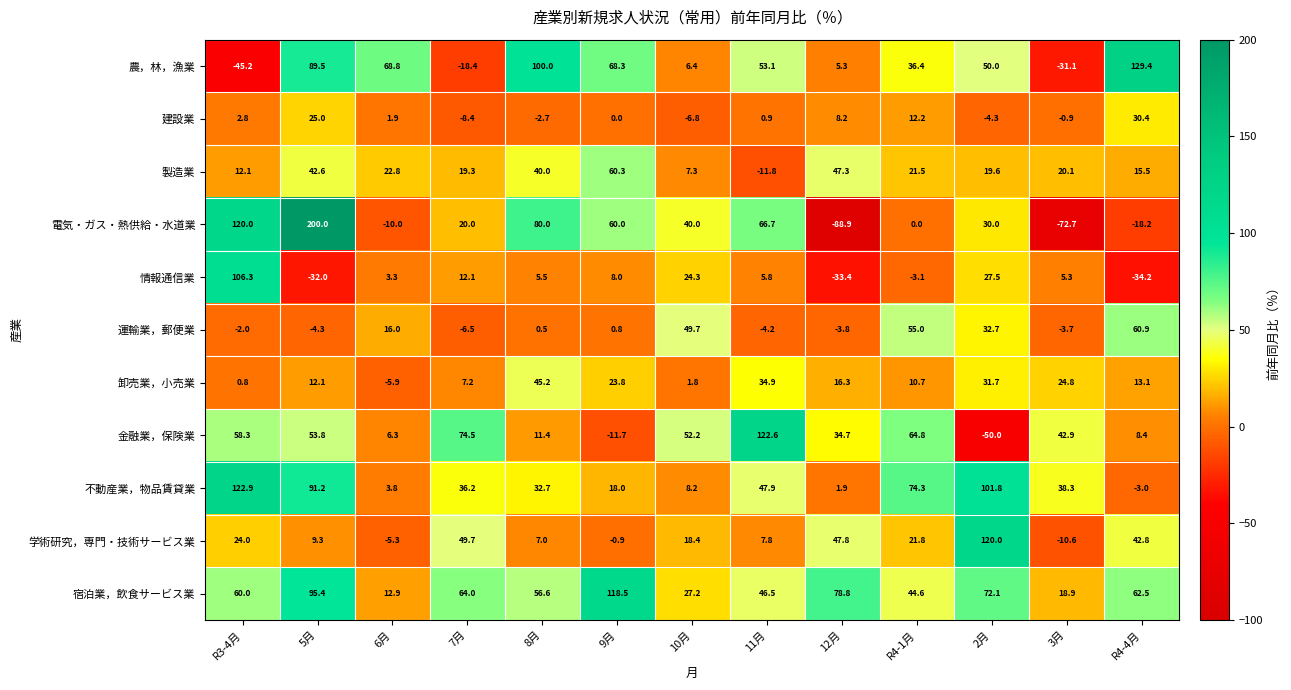

Count the number of categories in the chart.

13